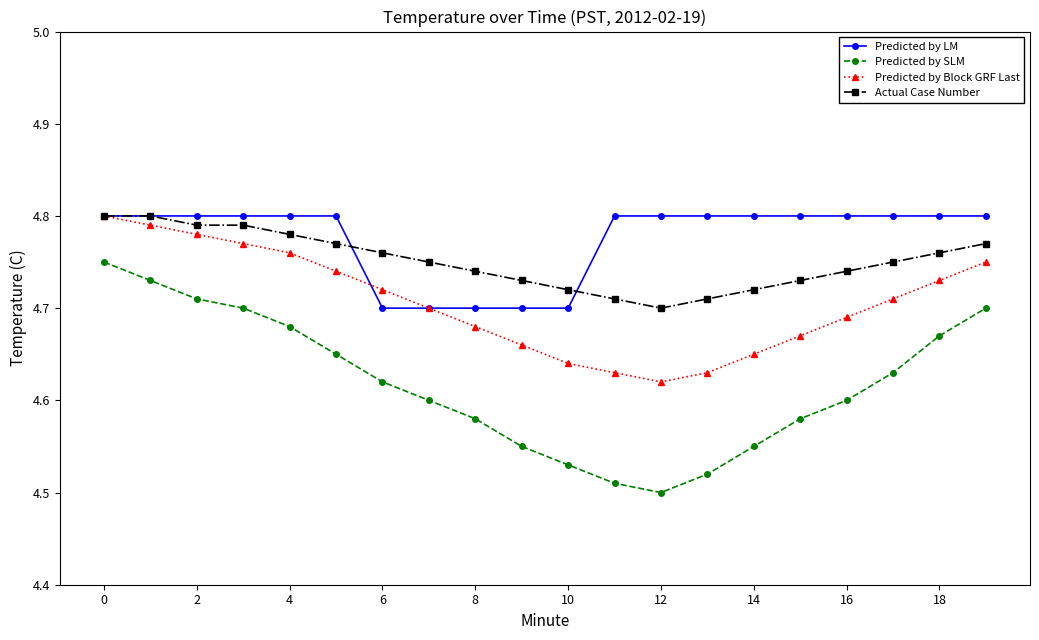

What is the difference between the maximum and second lowest values in the Predicted by SLM series?

0.2